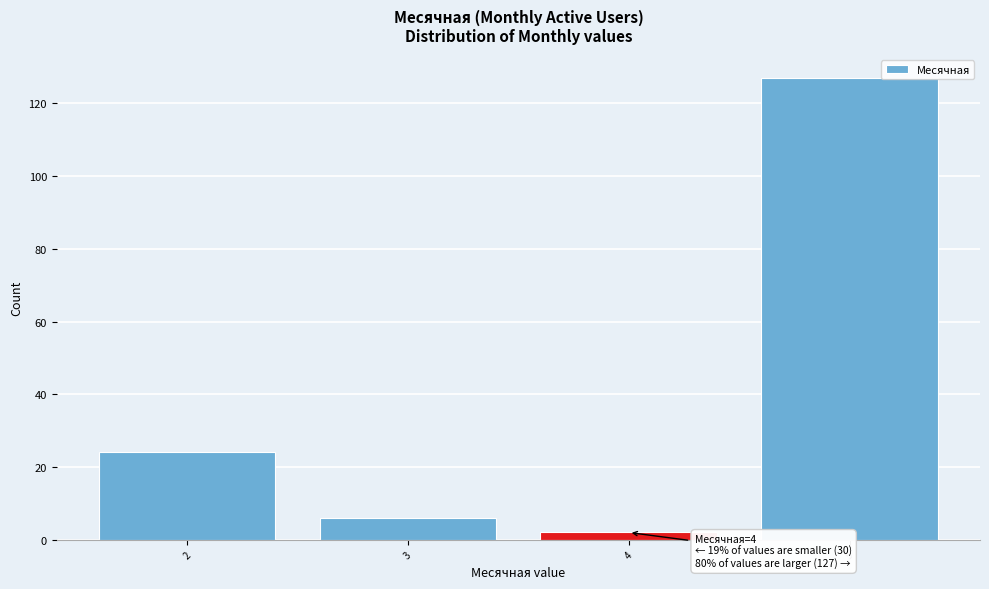

Reading left to right, extract all data points from this chart.

24	6	2	127